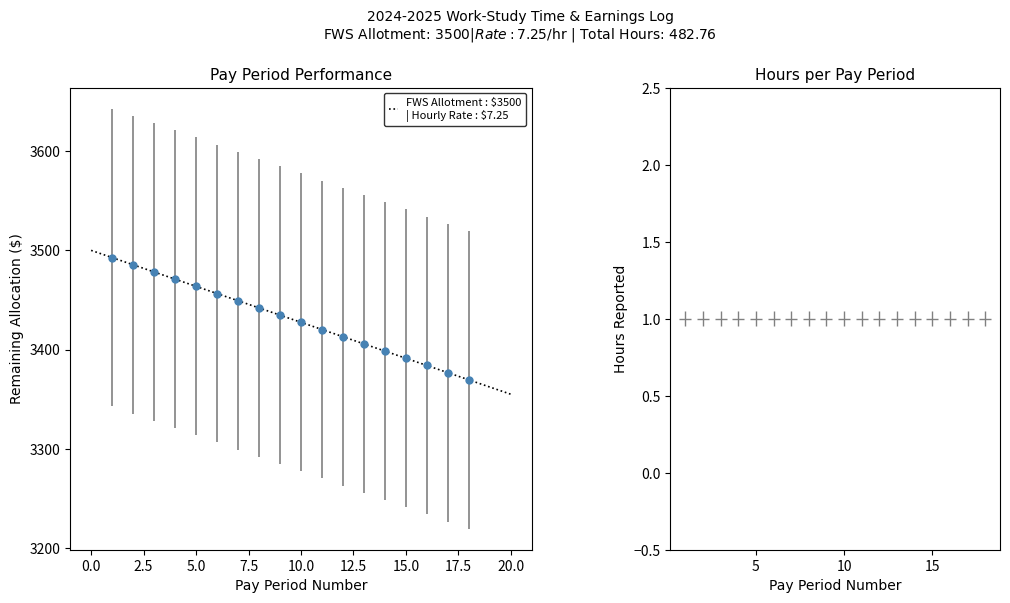

What is the difference between the second highest and minimum values?

116.0